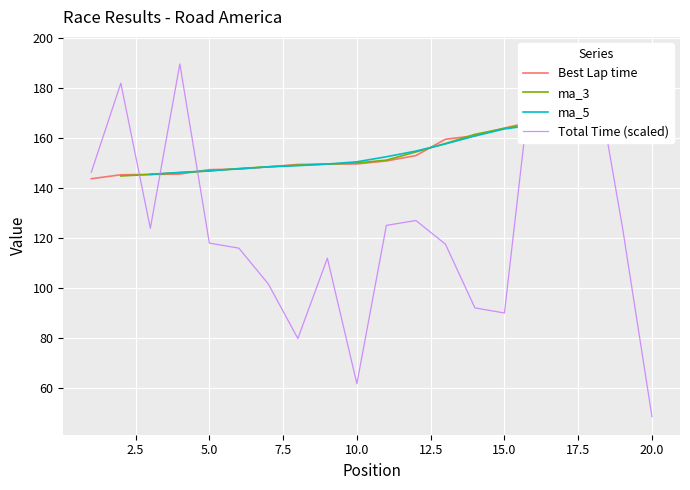

Is this an area chart (filled region under the line)?

No